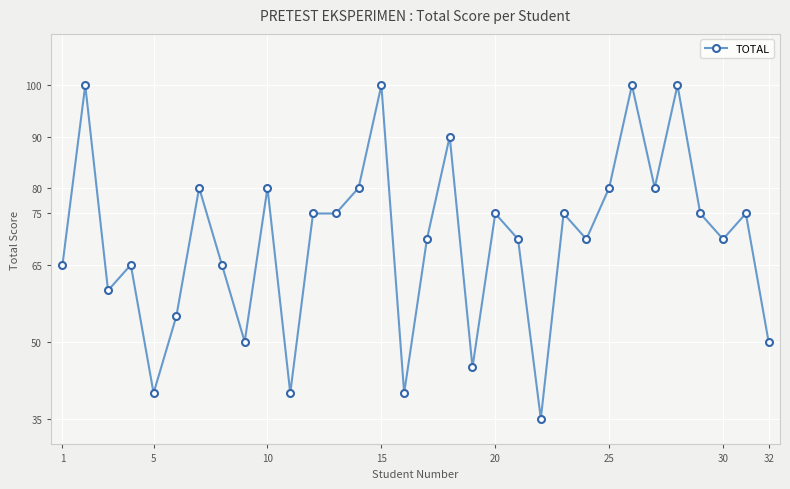

What is the value of the 17th point from the left?

70